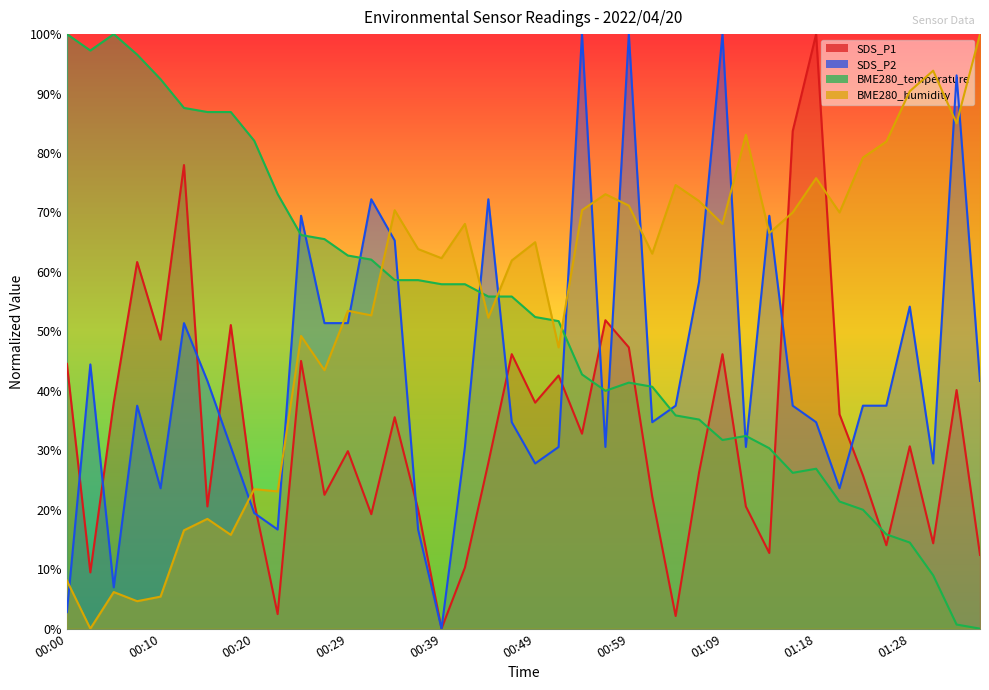

Where do BME280_humidity and SDS_P1 first cross each other?

00:17 and 00:20